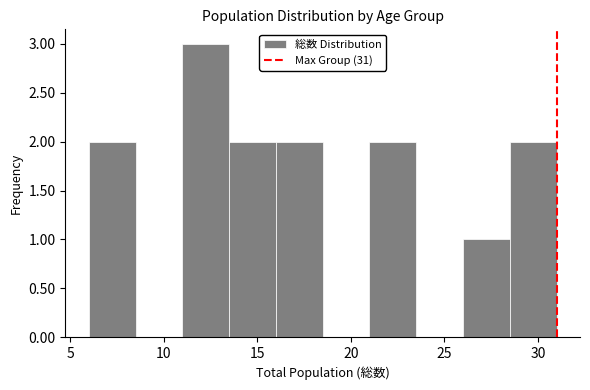

Reading left to right, transcribe this chart: for each bar, give the range it covers on the x-axis and its height. The values are not printed on the chart, so give them approximately, as read against the axis.

6.0 to 8.5: 2
8.5 to 11.0: 0
11.0 to 13.5: 3
13.5 to 16.0: 2
16.0 to 18.5: 2
18.5 to 21.0: 0
21.0 to 23.5: 2
23.5 to 26.0: 0
26.0 to 28.5: 1
28.5 to 31.0: 2